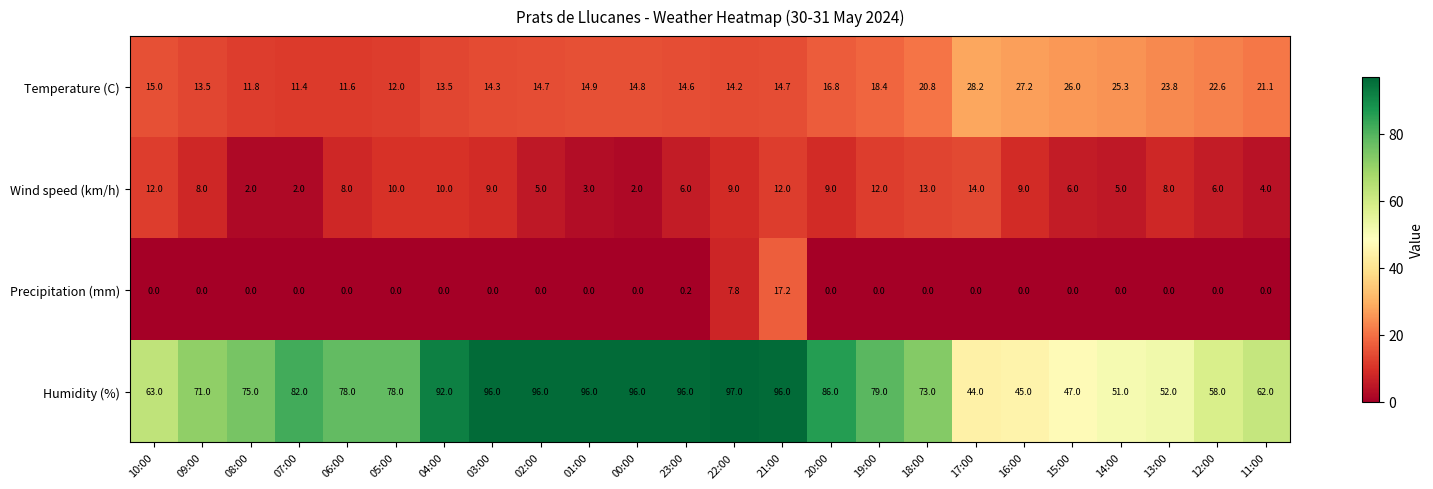

True or false: Precipitation (mm) has a value of -11.1 at 13:00.

False